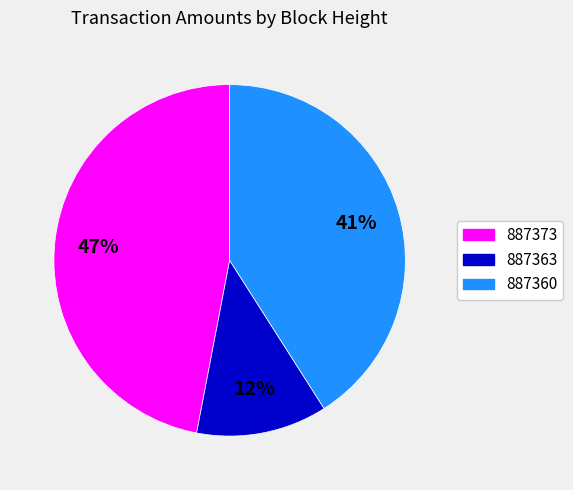

To the nearest percent, what portion does 887360 represent?

41%